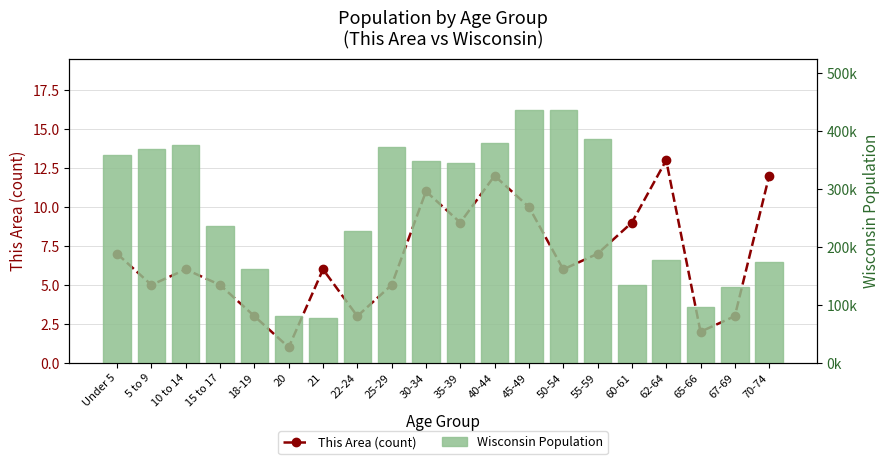

What is the difference between the second highest and second lowest values in the Wisconsin Population series?

355363